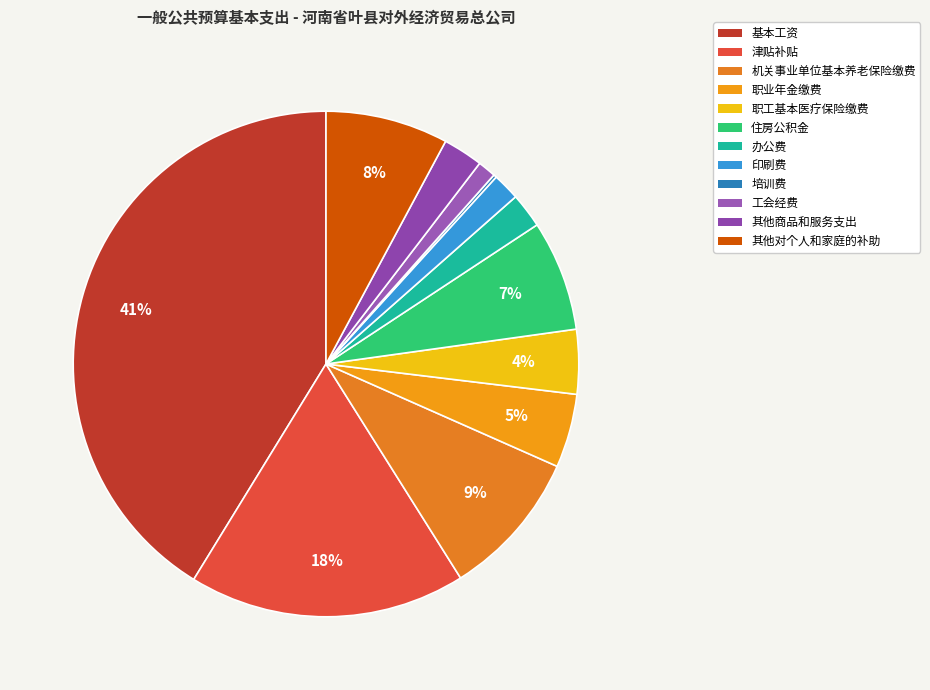

True or false: 其他商品和服务支出 accounts for 3% of the total.

True